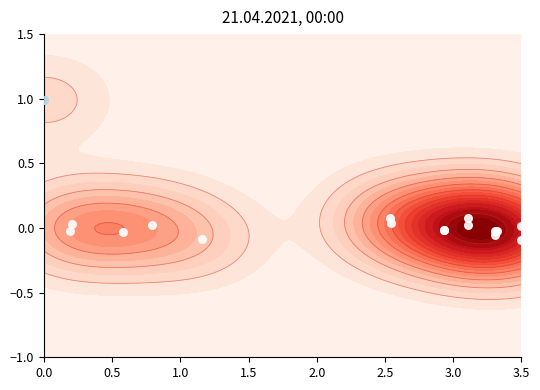

What is the minimum value shown in the chart?

-0.1